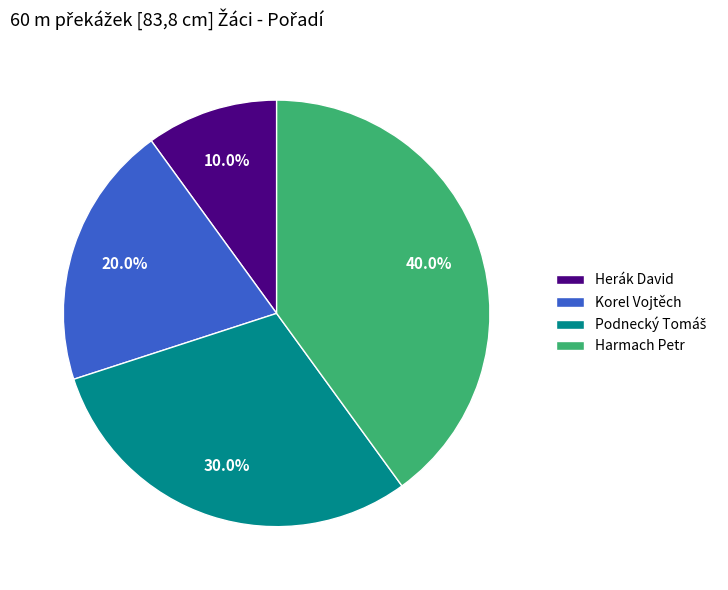

Is there any slice that represents more than half of the pie?

No